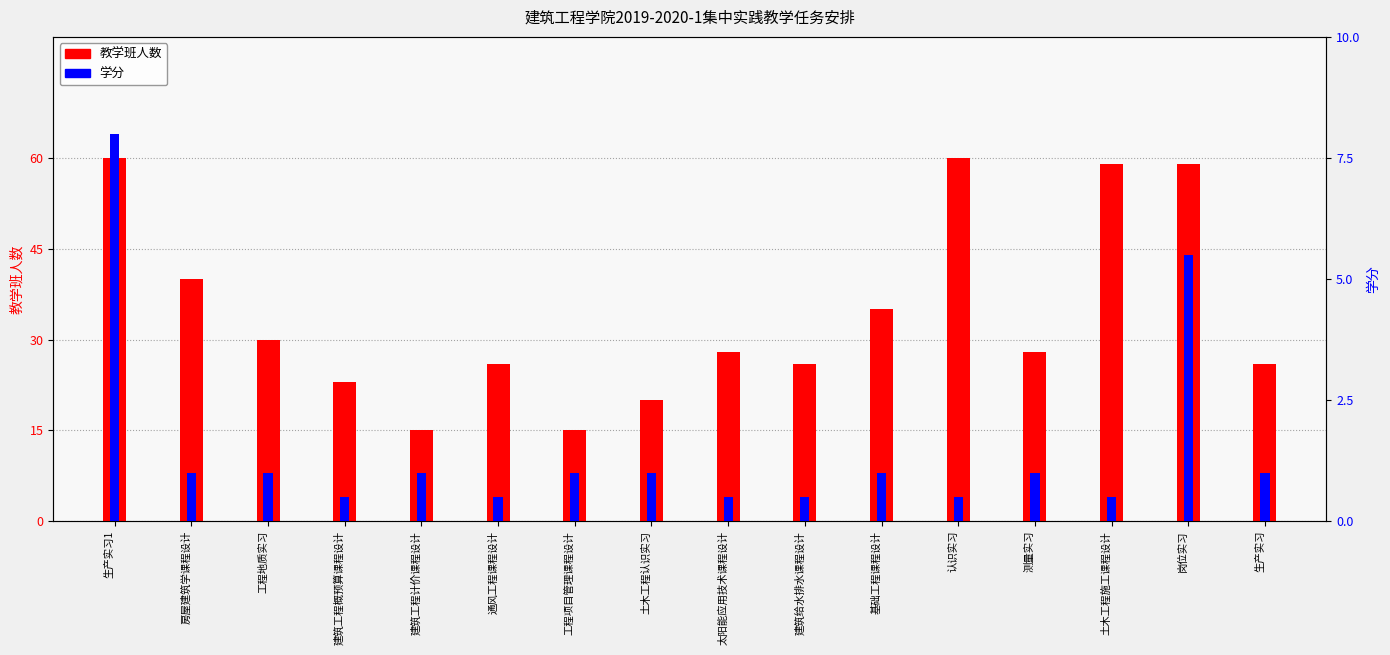

How many values in the 学分 series are below 1?

6